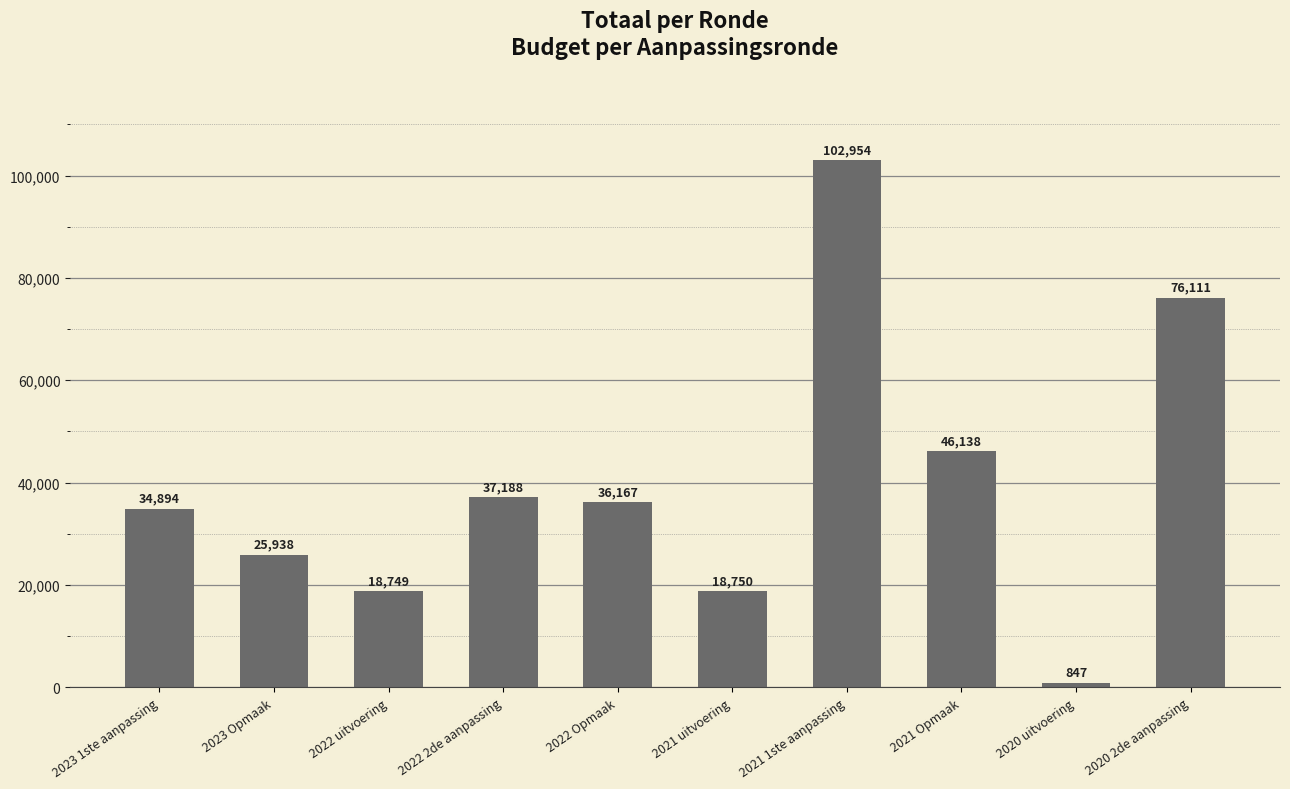

Reading left to right, list all the values displayed in this chart.

34894	25938	18749	37188	36167	18750	102954	46138	847	76111